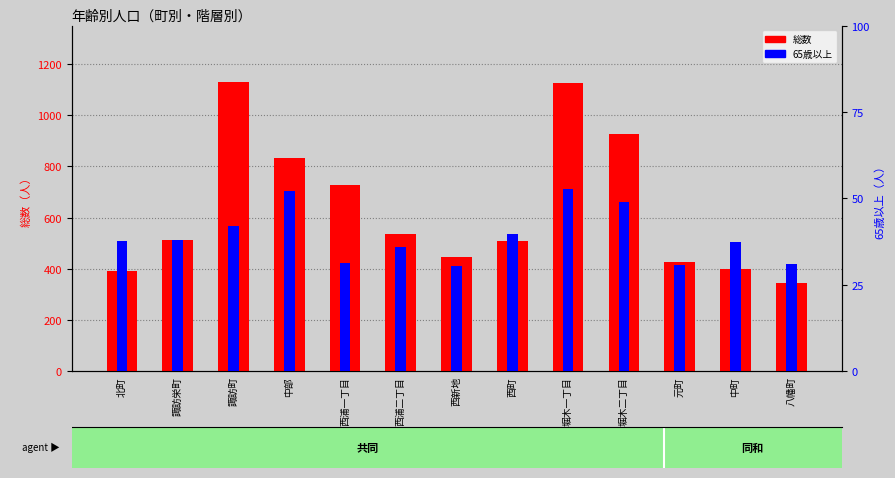

What is the lowest value of the 総数 series?

346